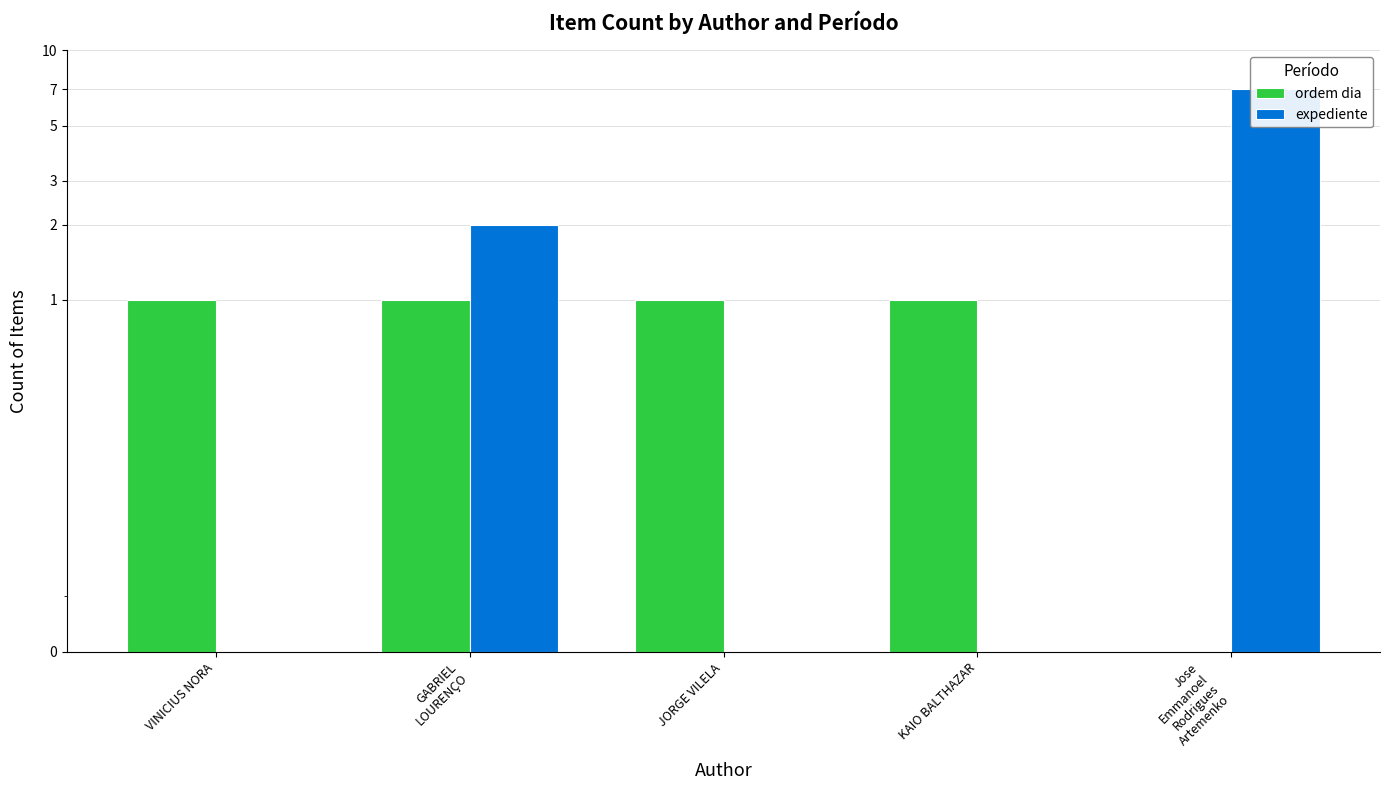

List the series in order of their overall mean, highest first.

expediente, ordem dia